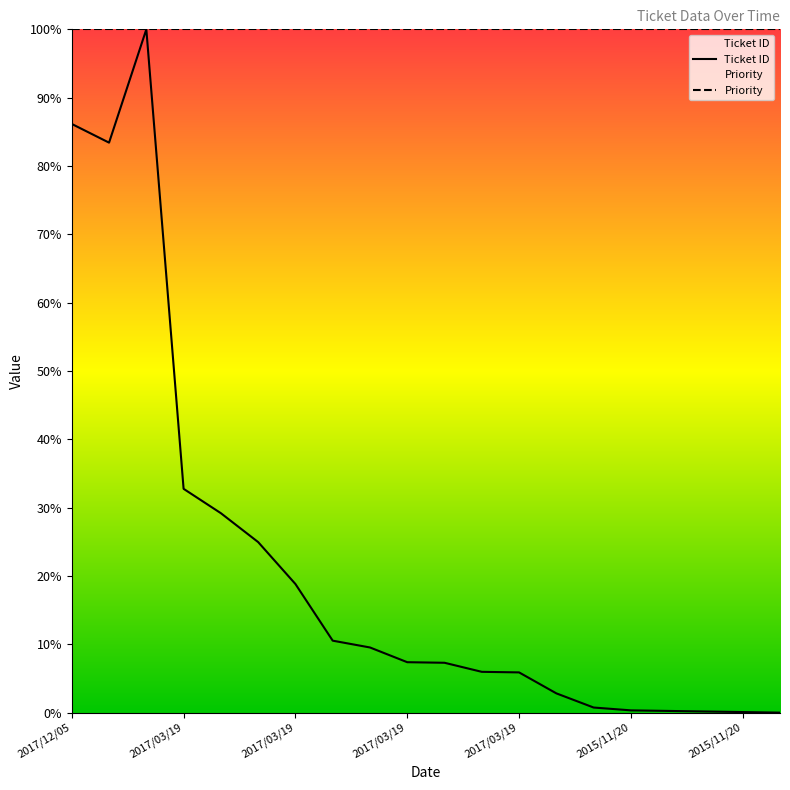

Approximately how many times larger is the value at 2017/10/30 compared to 2017/12/05?

1.0